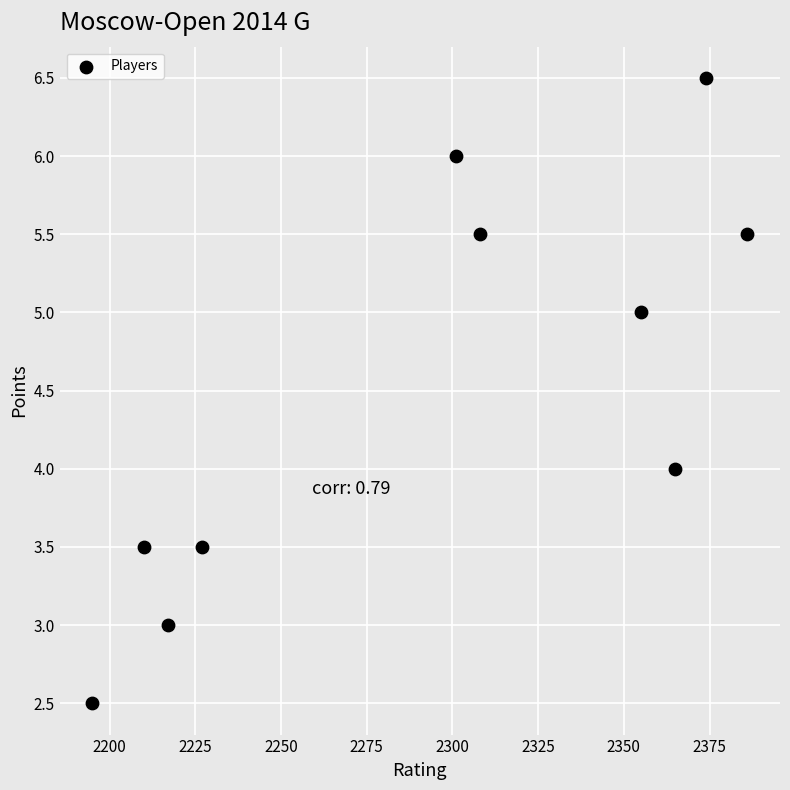

What is the average Y value?

4.5